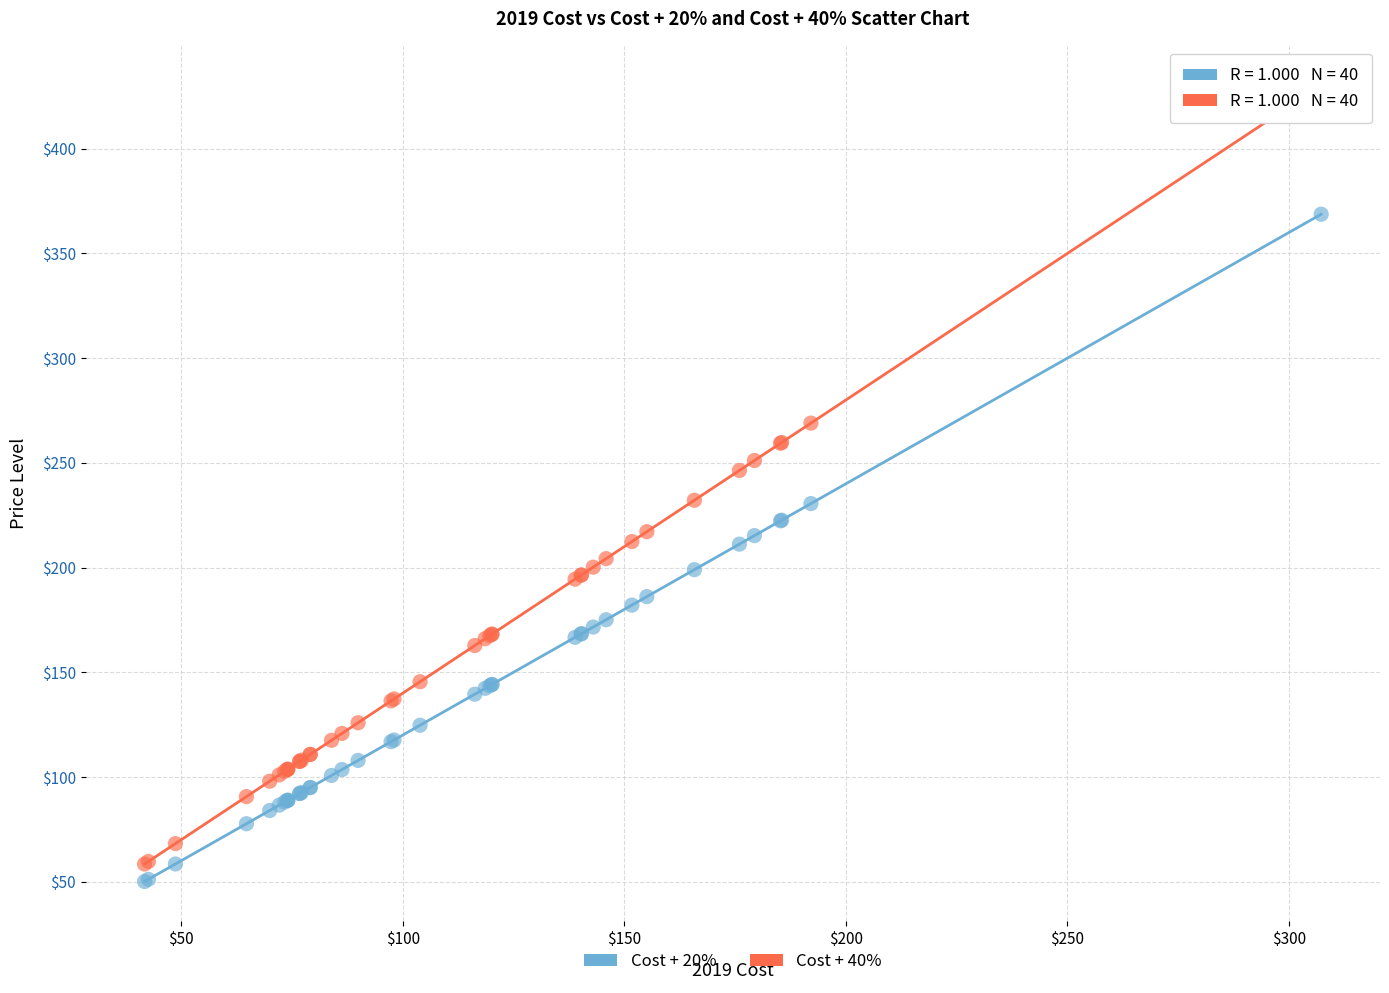

Which series contains the lowest Y value?

Cost + 20%